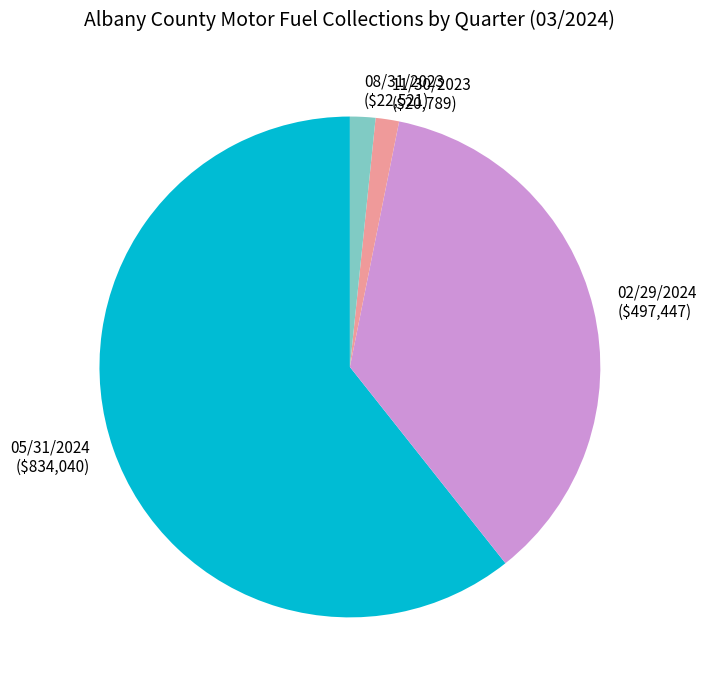

Combined, do 02/29/2024 and 11/30/2023 account for over 50%?

No